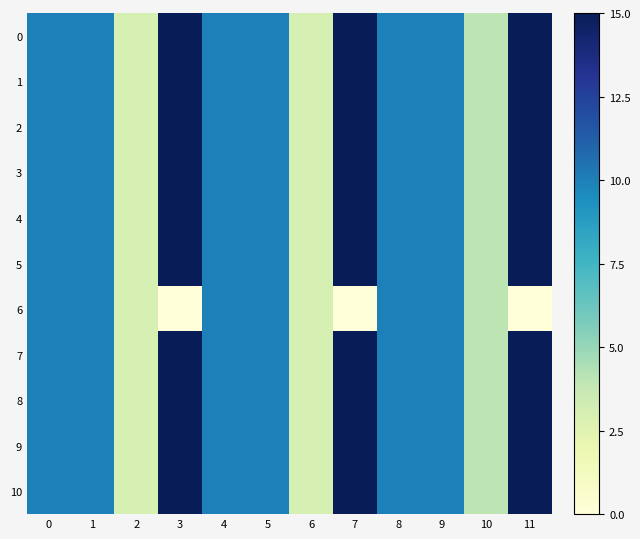

Between 3 and 6, which is larger?

3